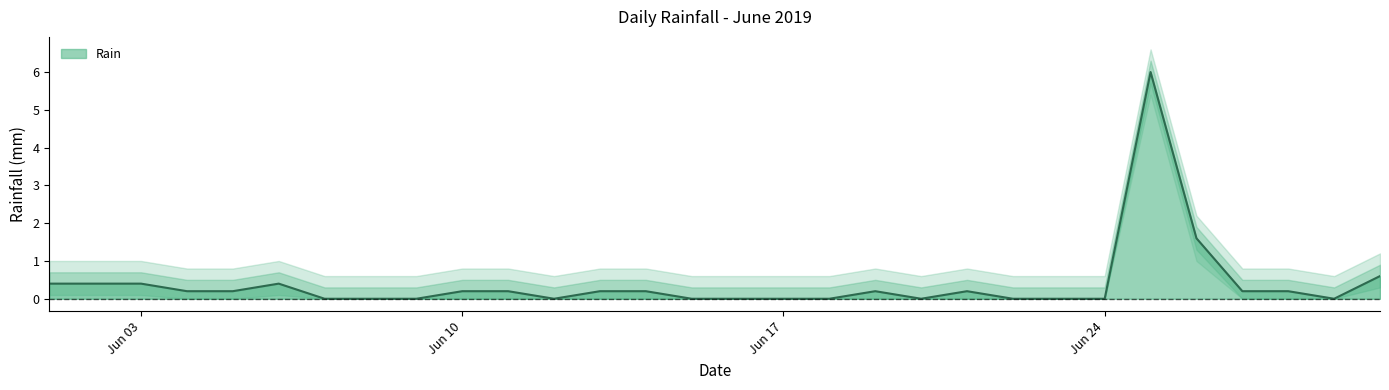

What is the highest value of the Rain series?

6.0